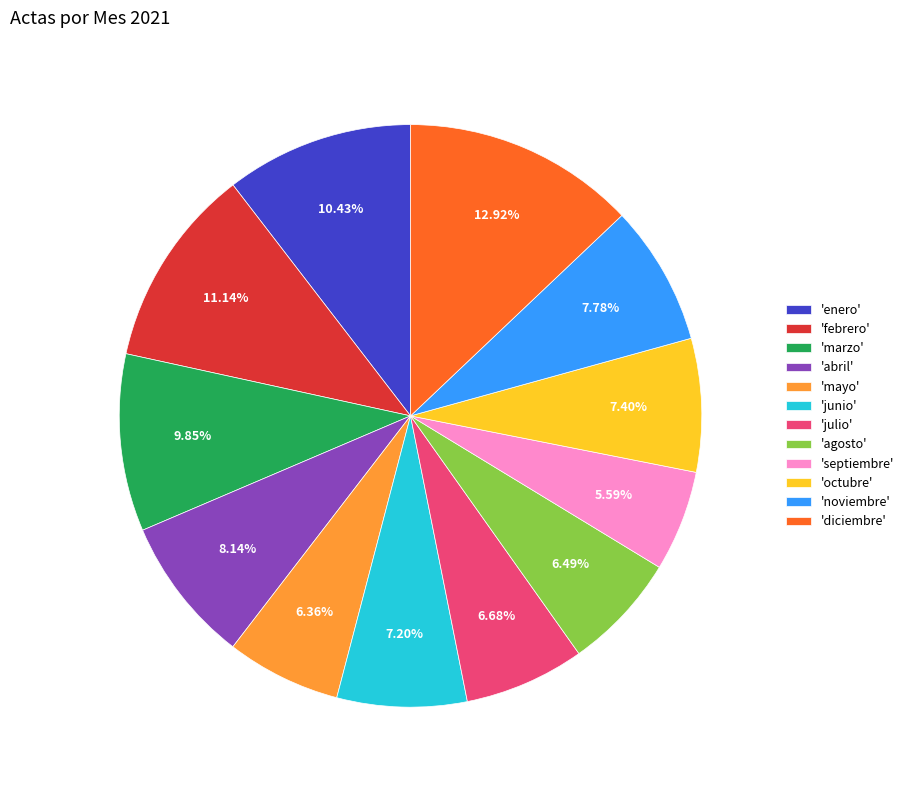

Approximately how many times larger is the value at 'junio' compared to 'julio'?

1.1